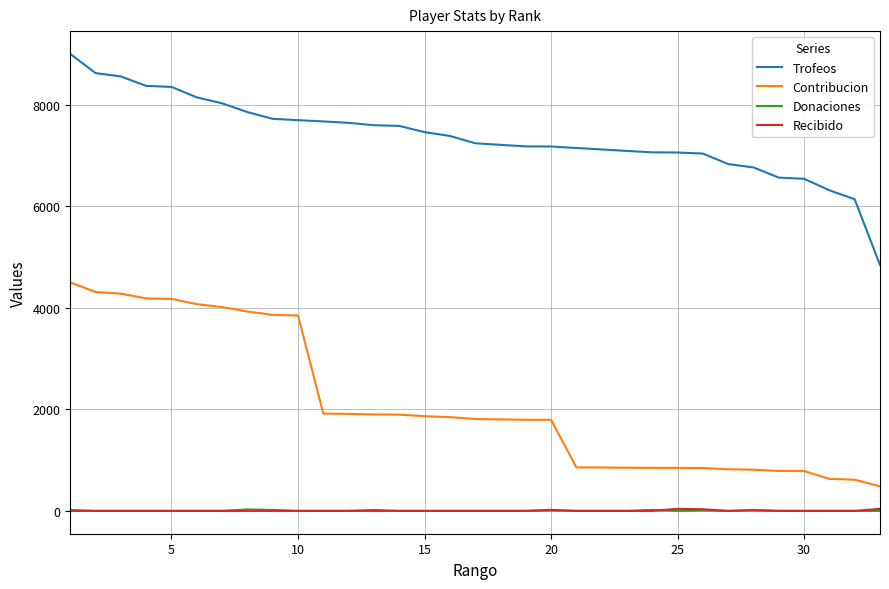

True or false: Contribucion and Trofeos cross at least once.

False